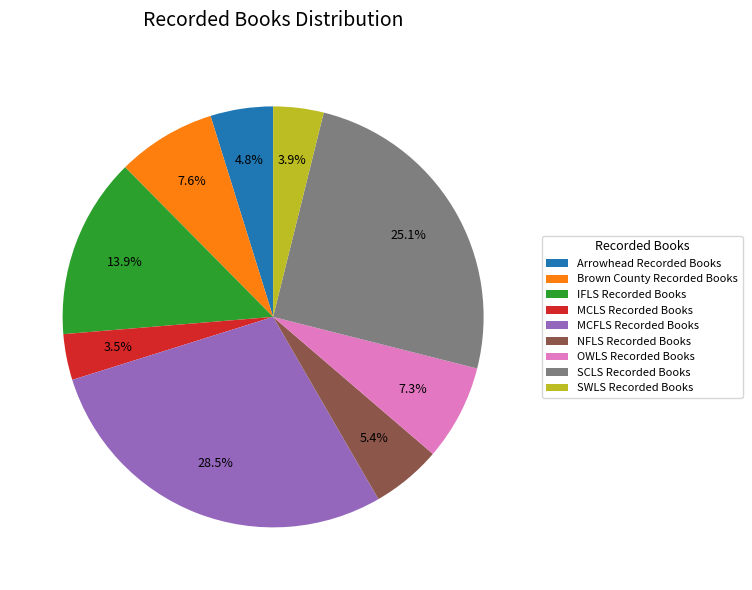

What portion of the pie excludes MCFLS Recorded Books?

71.5%